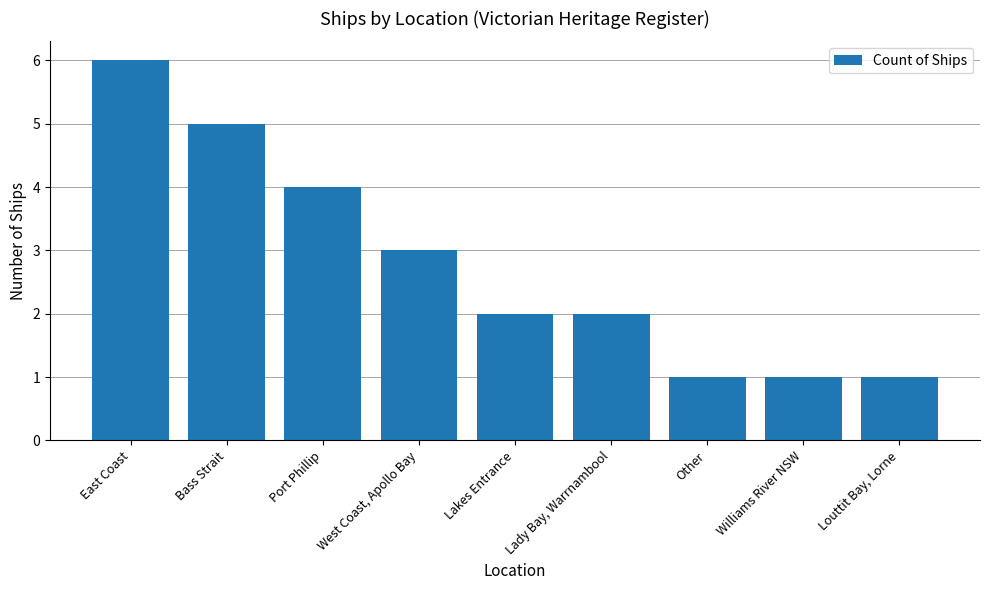

Where is the data nearest to the value 3?

West Coast, Apollo Bay